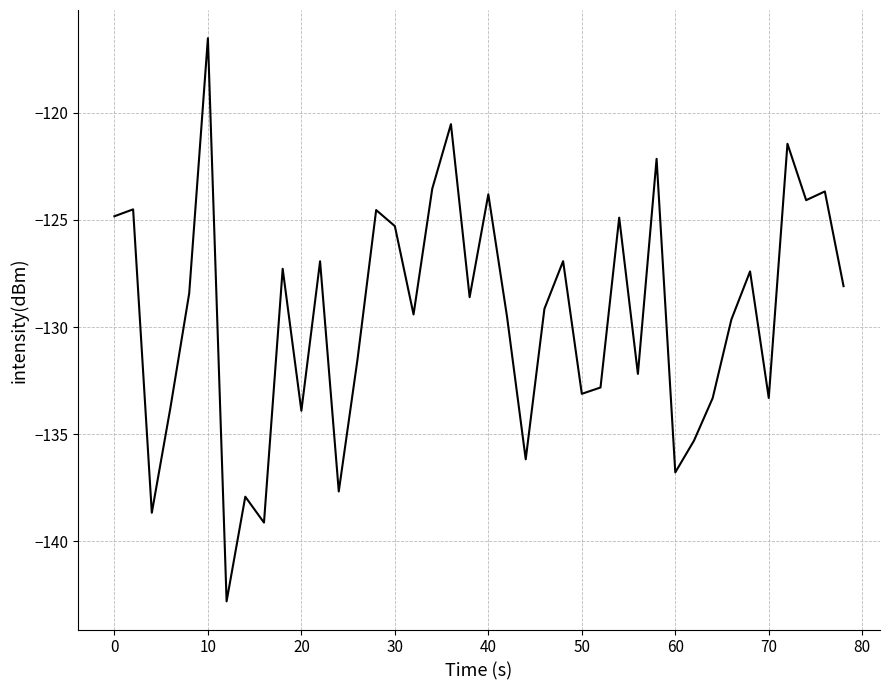

What is the difference between the maximum and minimum values?

26.3